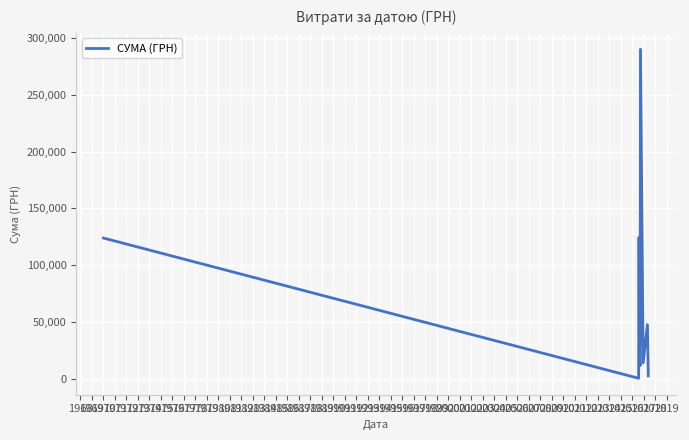

What is the maximum value shown in the chart?

290101.4